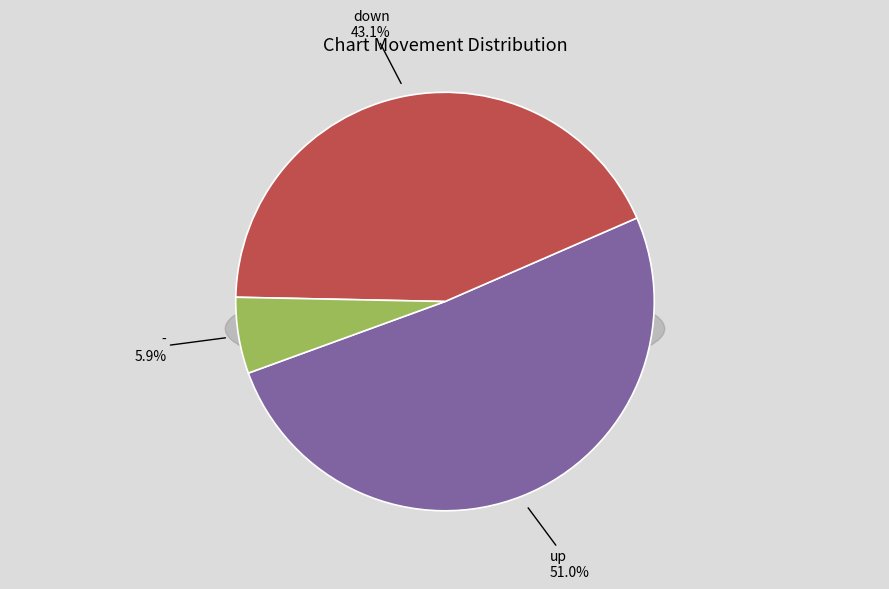

To the nearest percent, what is the average slice percentage?

33%